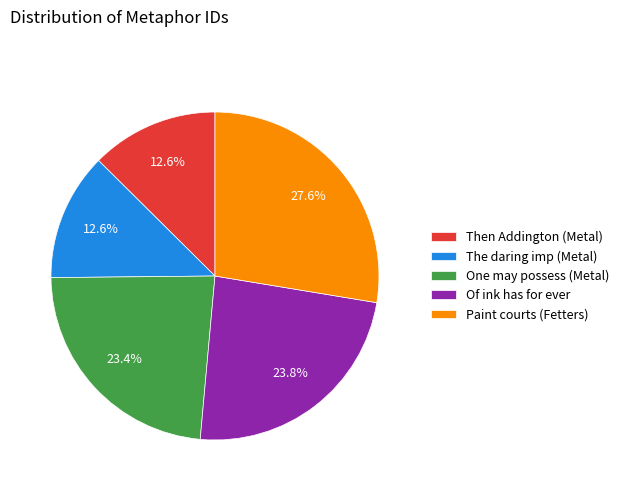

What is the largest slice in the pie chart?

Paint courts (Fetters)